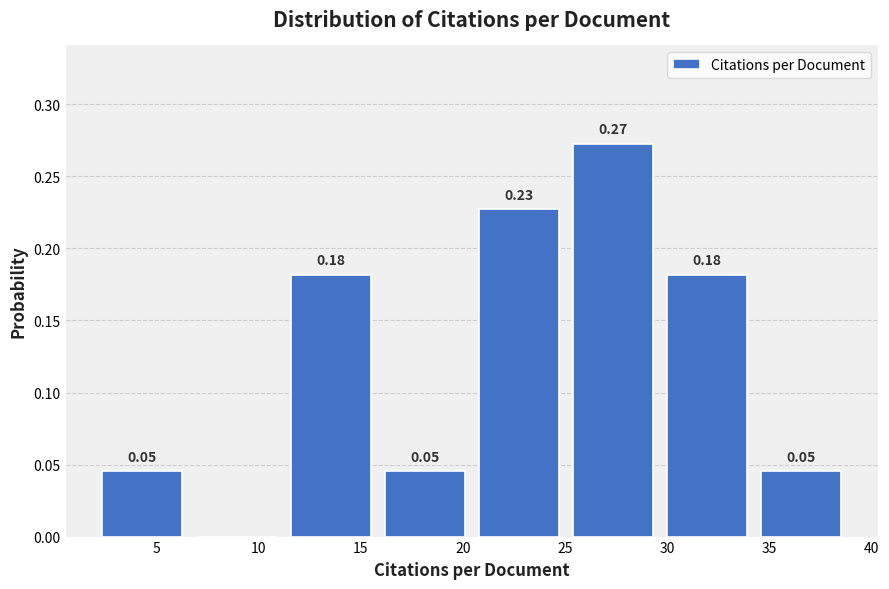

Over which range of the x-axis is the bar tallest?

25.0 to 29.5